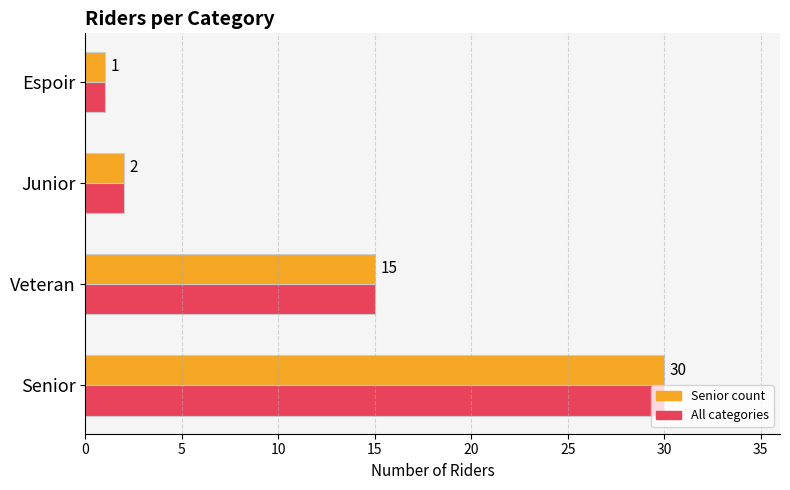

What is the maximum value shown in the chart?

30